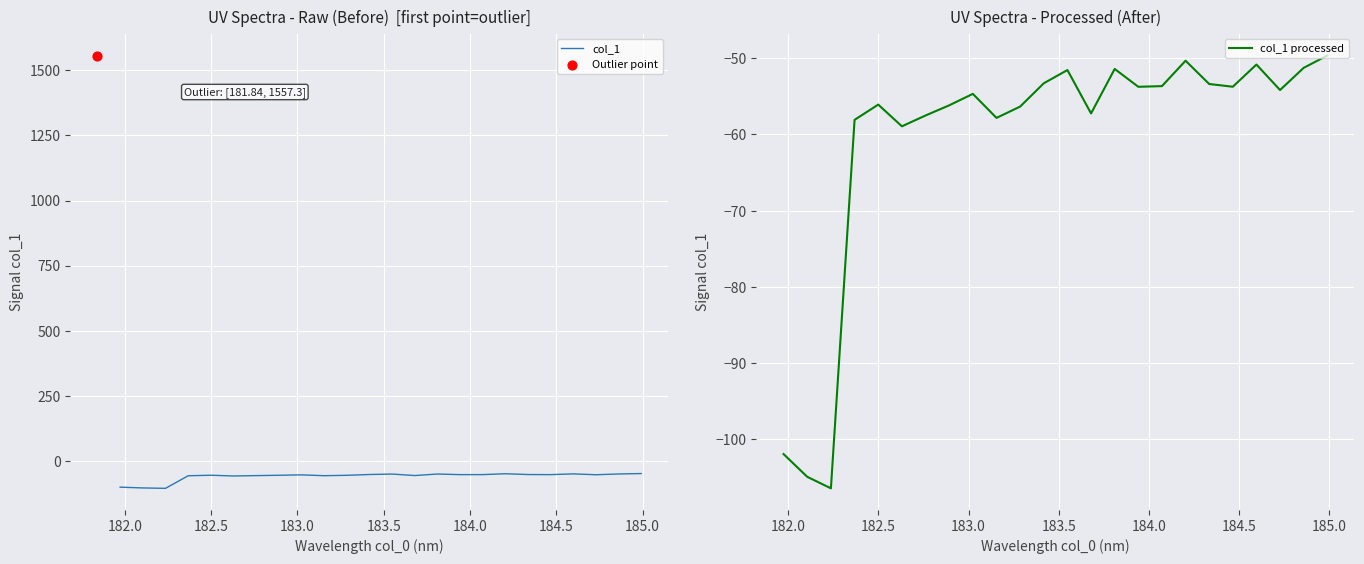

Which series has the largest Y range (max minus min)?

col_1